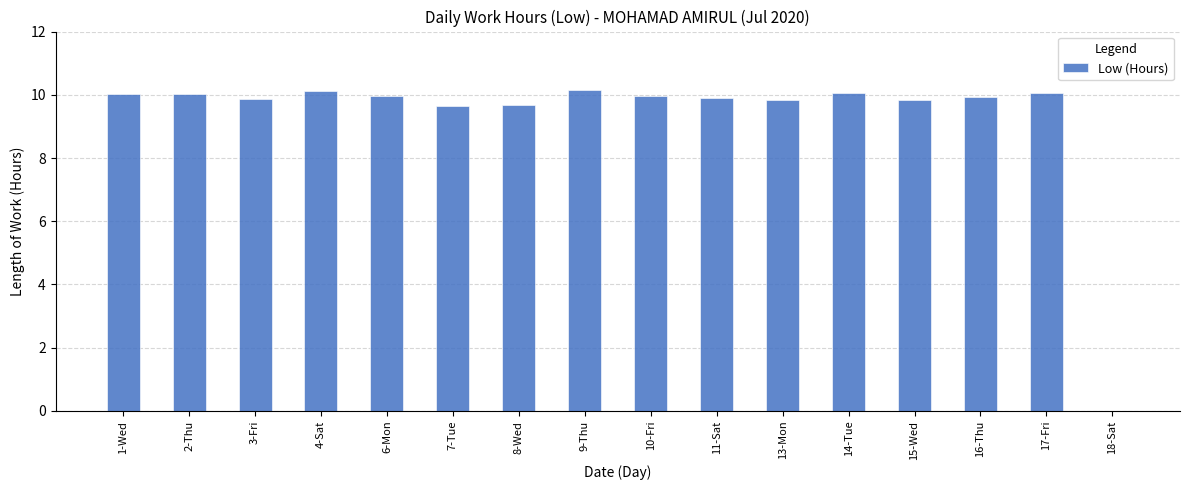

What is the sum of all values?

149.0